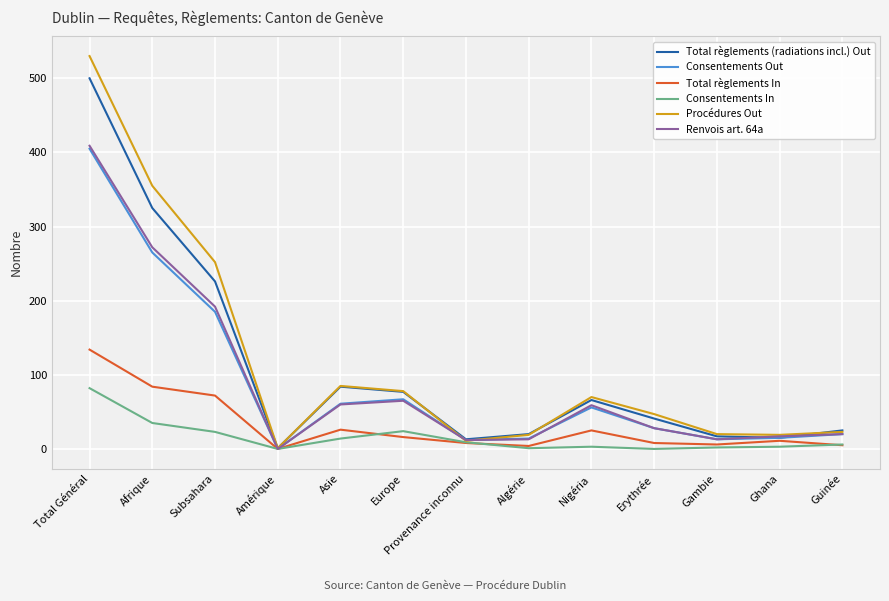

What is the spread (max minus min) of values at Afrique?

320